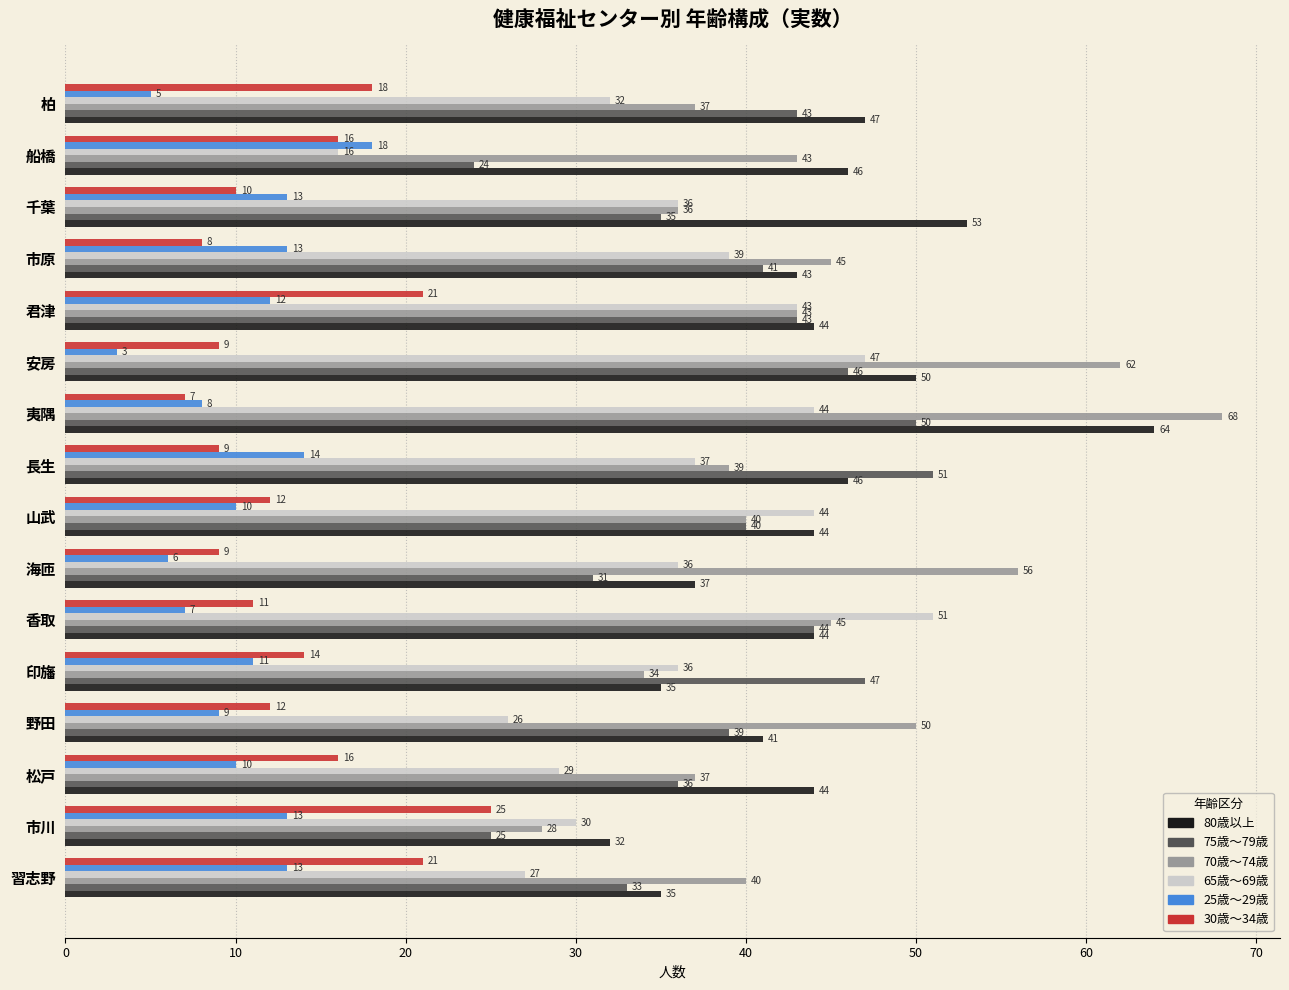

What is the difference between the maximum and second lowest values in the 25歳～29歳 series?

13